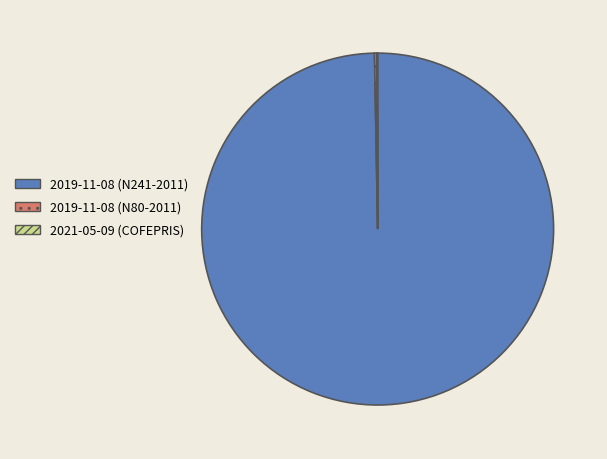

Which category has the biggest portion of the pie?

2019-11-08 (N241-2011)